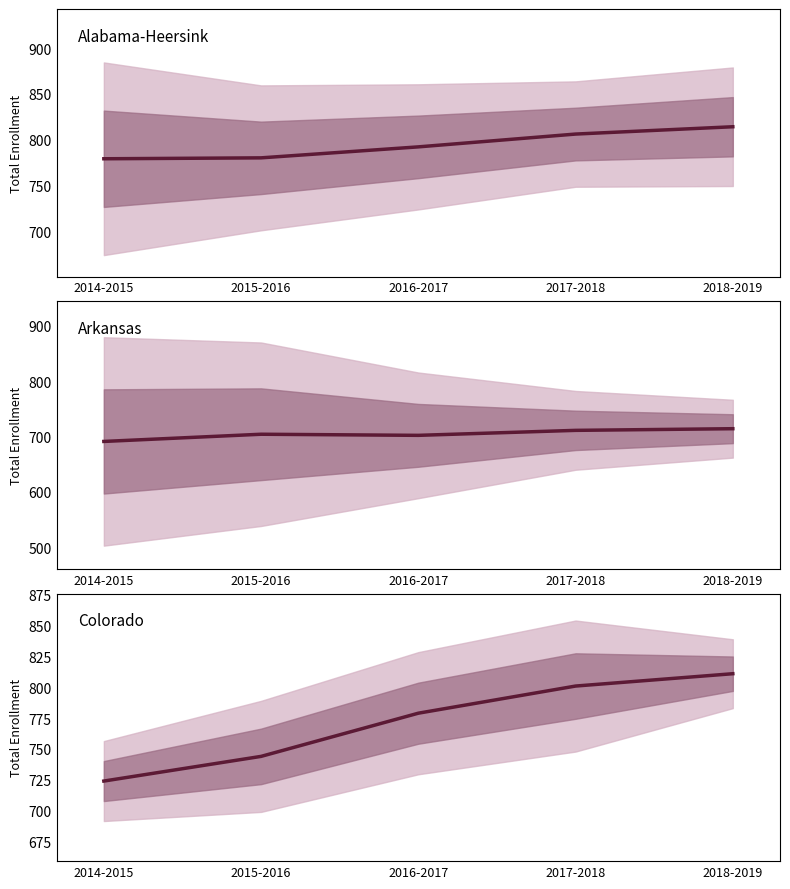

Count the Colorado values in the range 744 to 801.

3